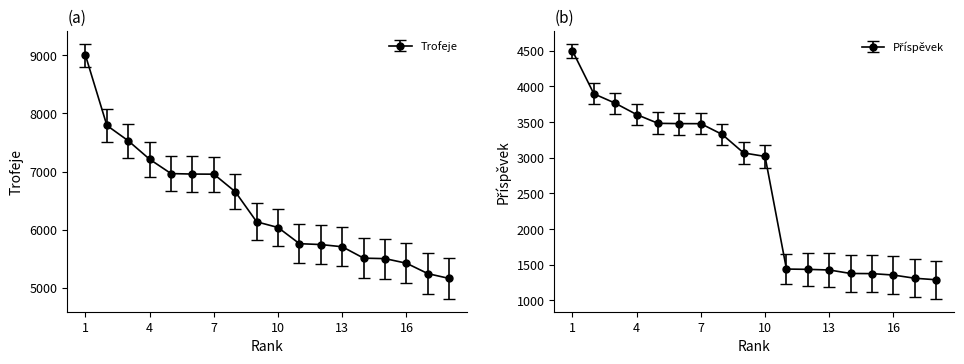

What is the value of the Příspěvek point at the 13th from the left?

1427